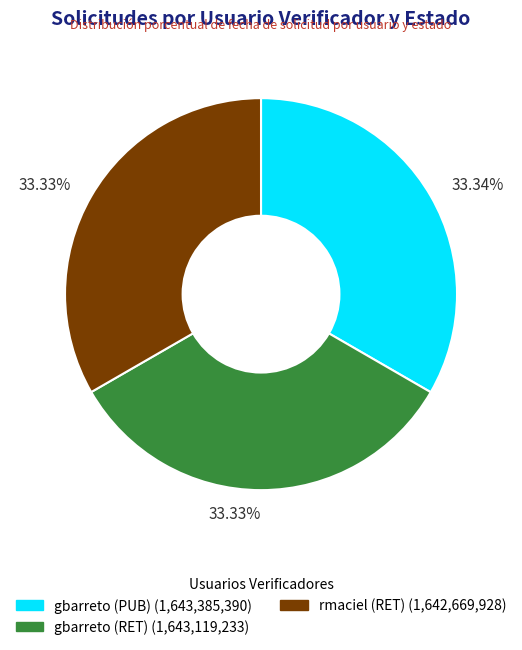

Is there any slice that represents more than half of the pie?

No